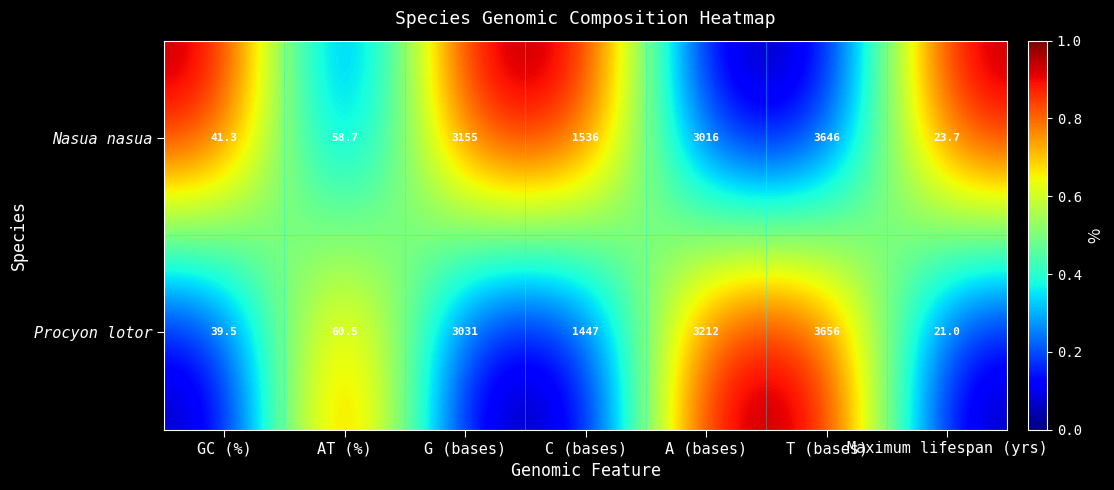

Which series has the largest total across all categories?

Nasua nasua